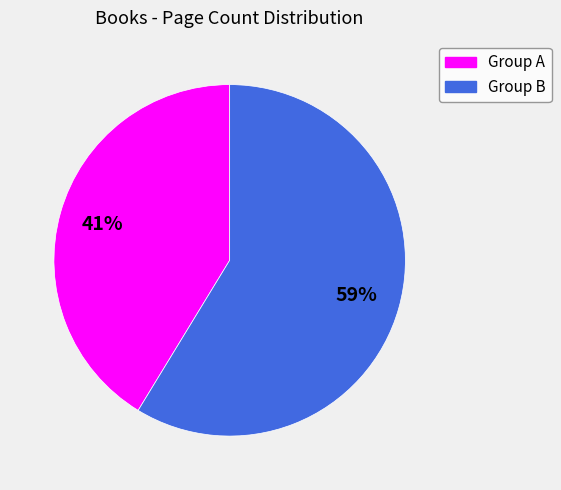

How many segments does this pie chart have?

2